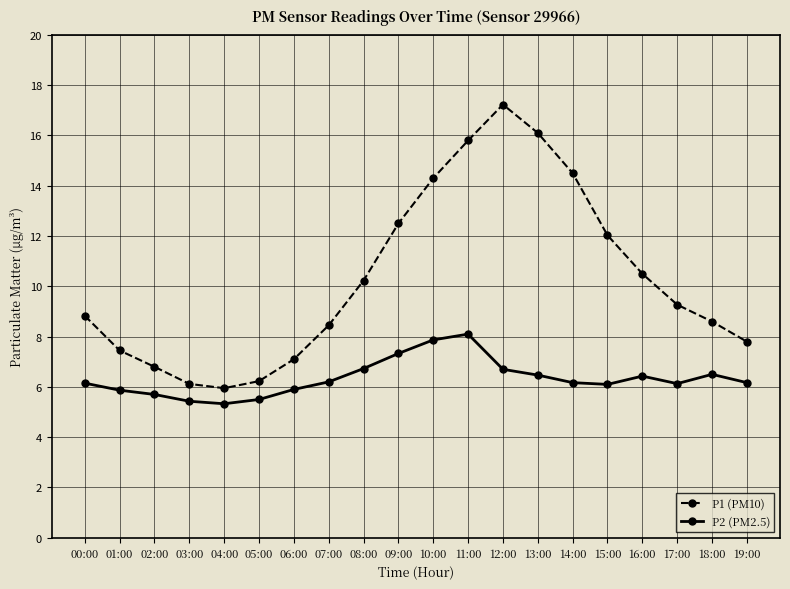

What is the total value across all series at 05:00?

11.7